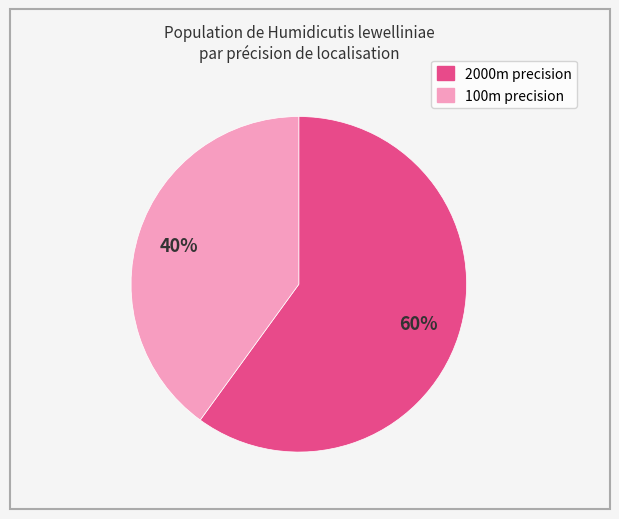

To the nearest percent, what is the difference between the largest and smallest slice percentages?

20%